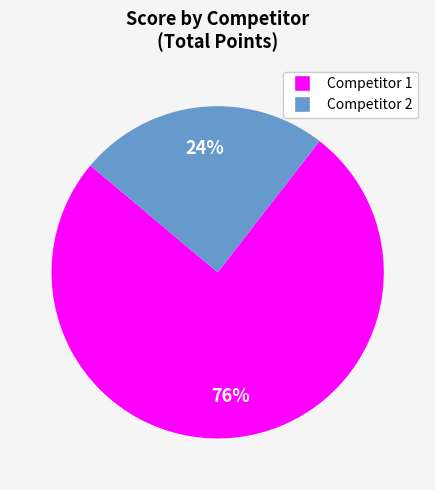

Is there a majority slice in this chart?

Yes